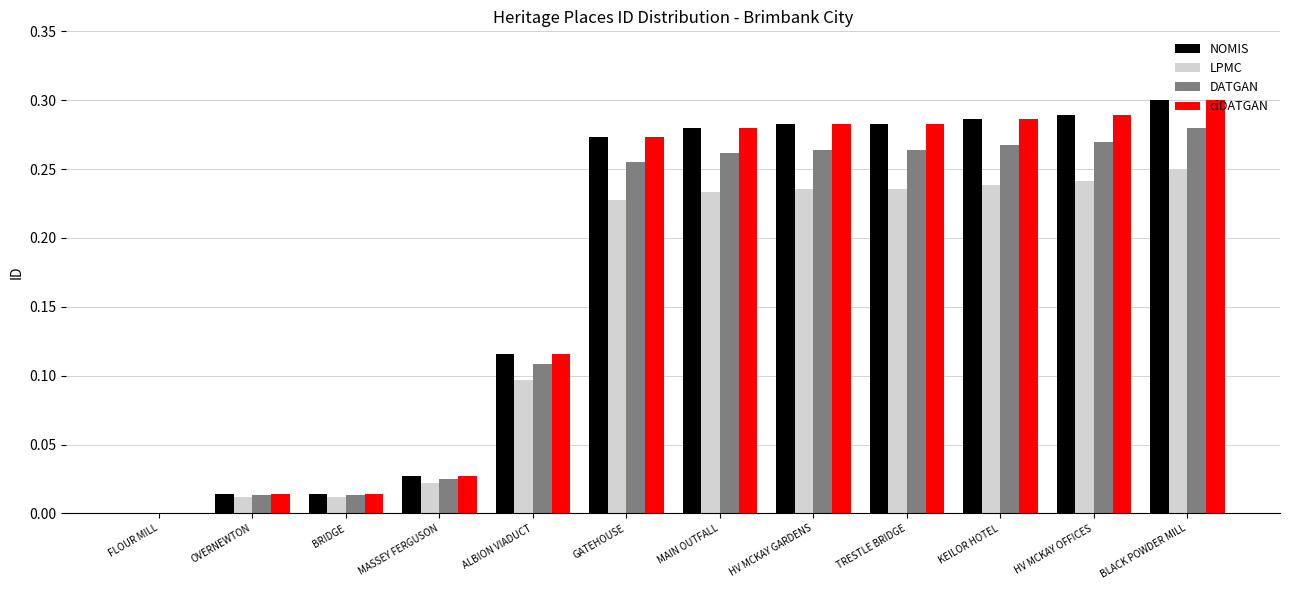

At which label does LPMC reach its peak?

BLACK POWDER MILL